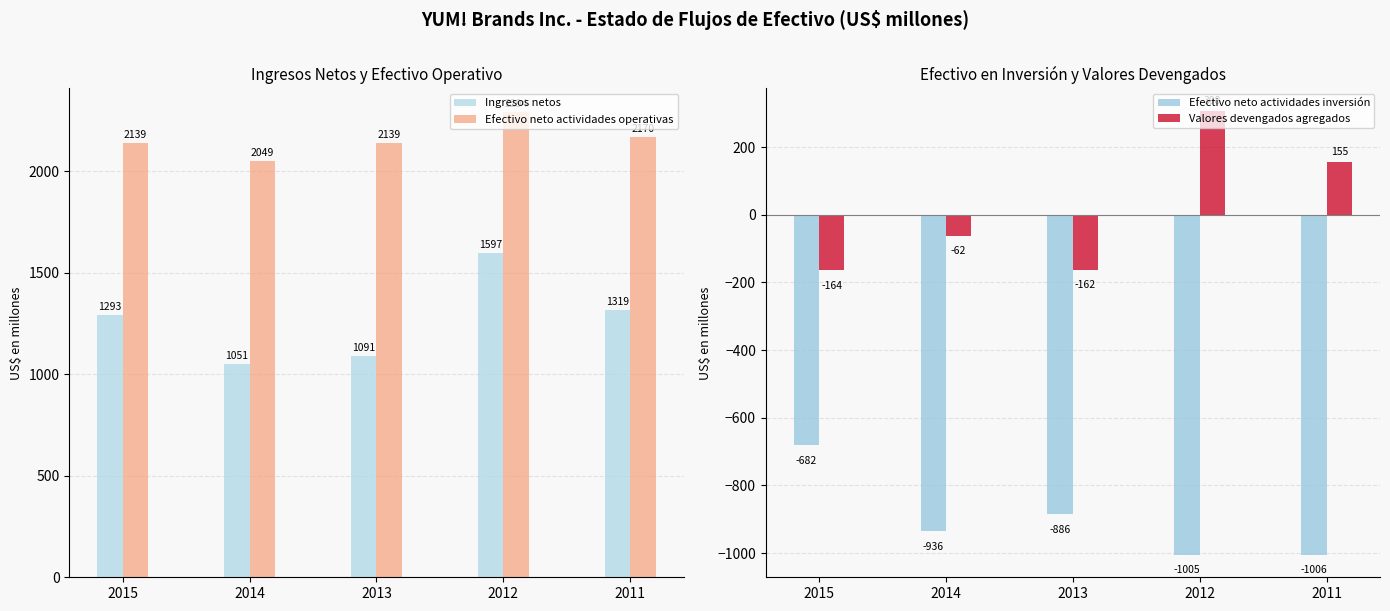

Reading right to left, transcribe all the data shown in this chart.

Ingresos netos: 2011=1319	2012=1597	2013=1091	2014=1051	2015=1293
Efectivo neto actividades operativas: 2011=2170	2012=2294	2013=2139	2014=2049	2015=2139
Efectivo neto actividades inversión: 2011=-1006	2012=-1005	2013=-886	2014=-936	2015=-682
Valores devengados agregados: 2011=155	2012=308	2013=-162	2014=-62	2015=-164